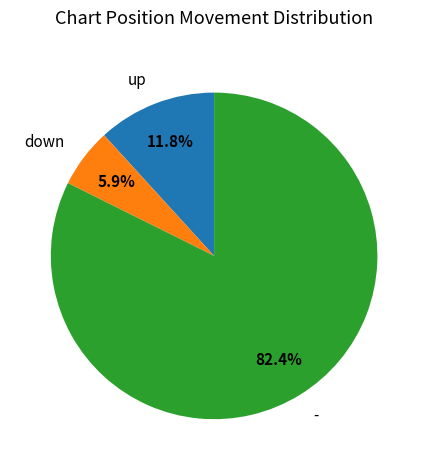

True or false: down accounts for 97% of the total.

False